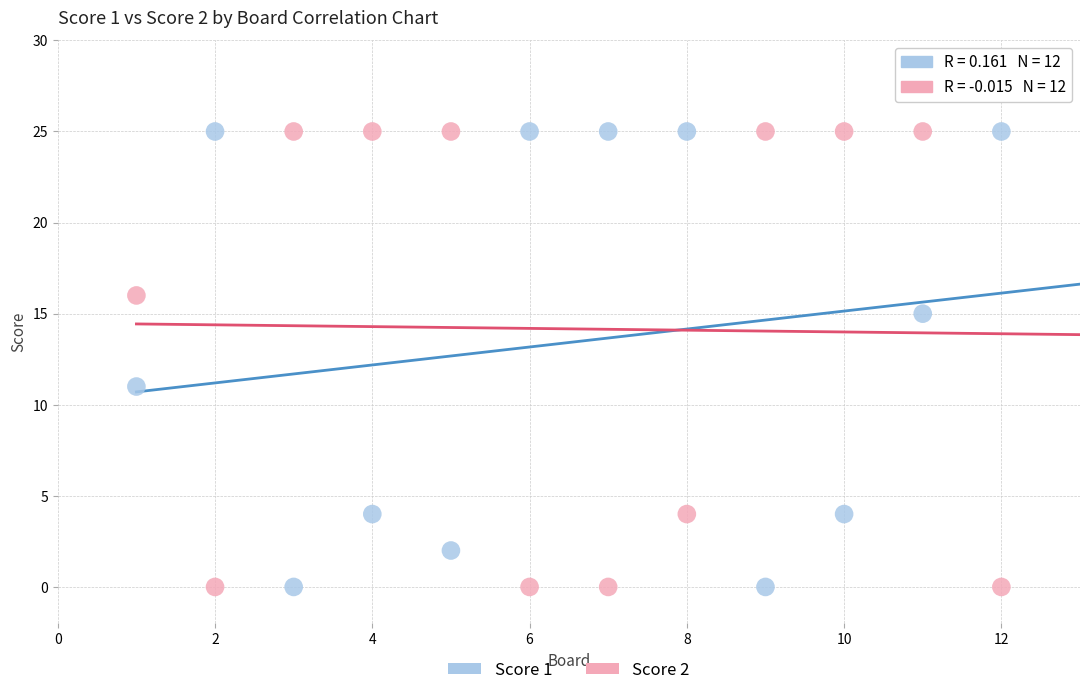

Across all series, what Y value is closest to 12?

11